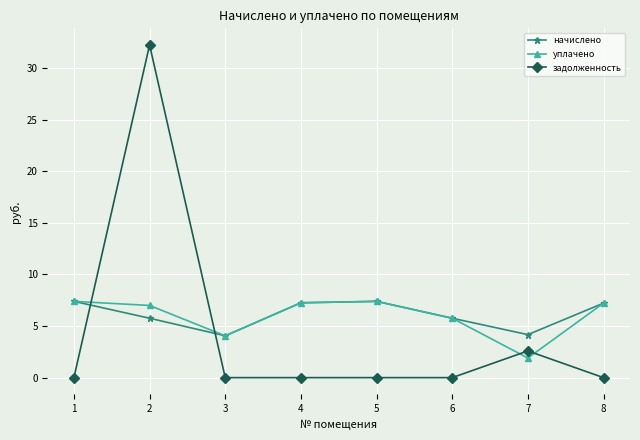

What are all the series names shown in the legend?

начислено, уплачено, задолженность